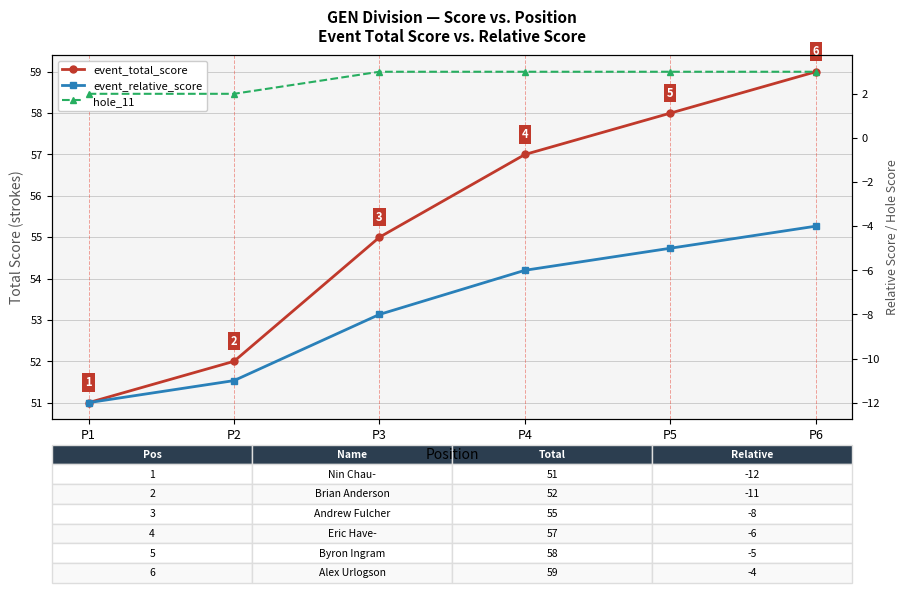

Is it true that hole_11 equals 1 at P2?

False